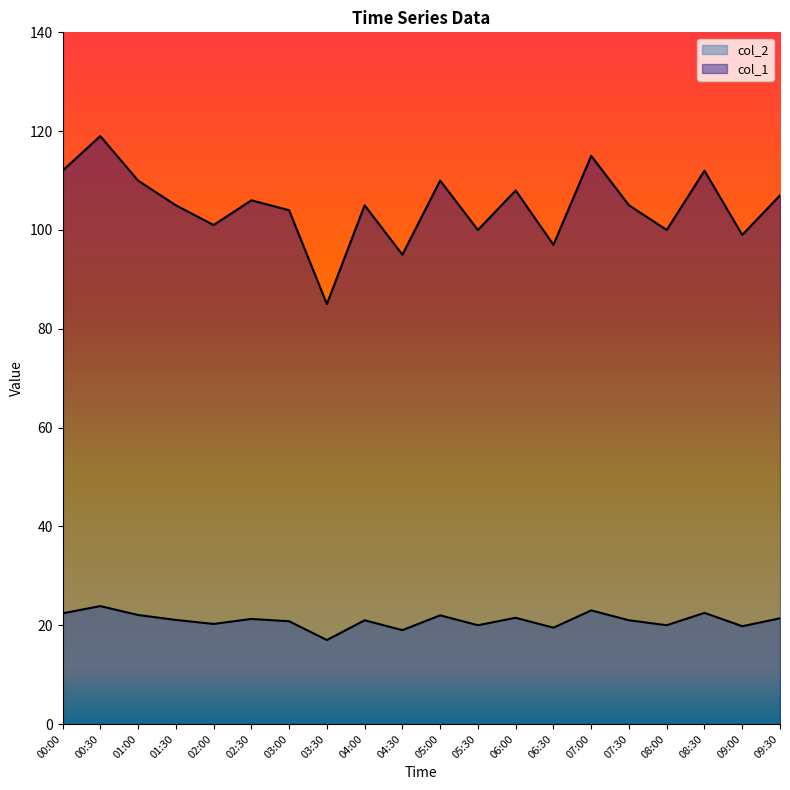

How many data points in col_1 are less than 105?

8